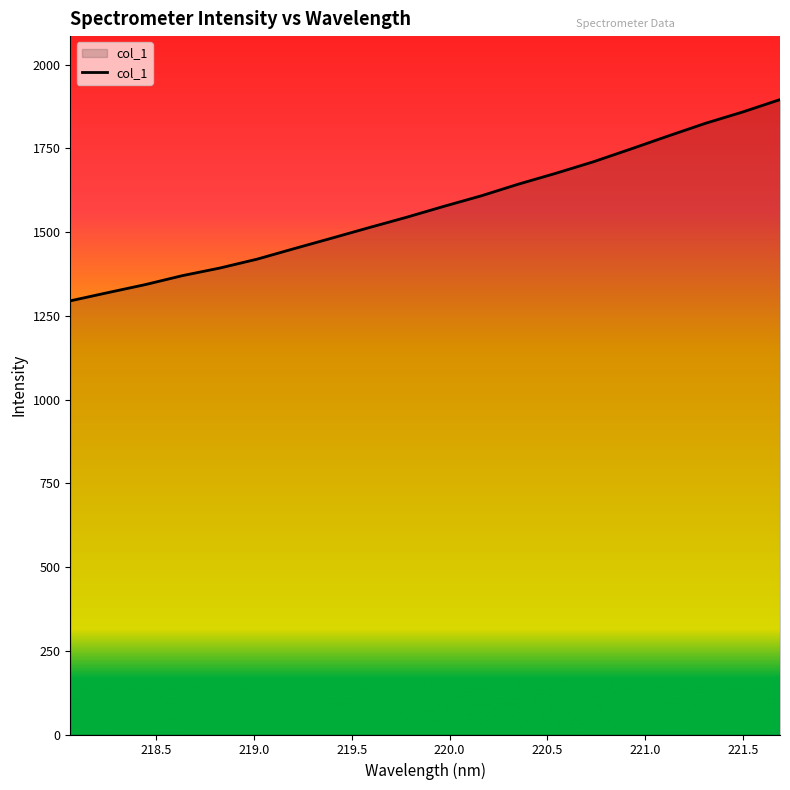

What is the greatest value displayed?

1895.4